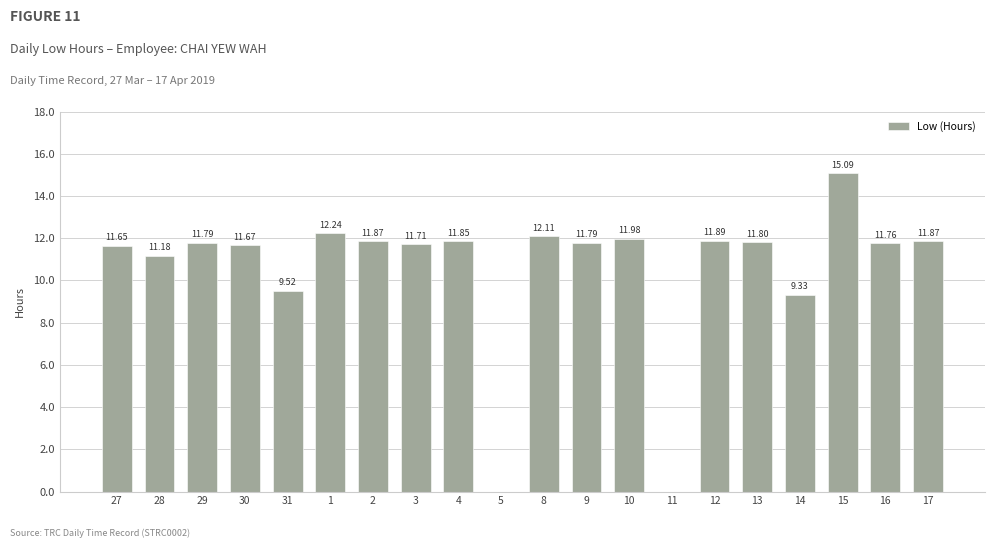

What is the ratio of the value at 27 to the value at 1?

1.0